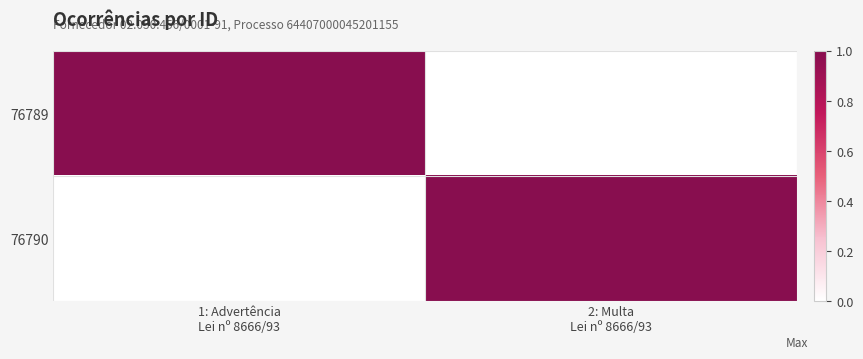

Which category has the lowest value across all series?

2: Multa
Lei nº 8666/93